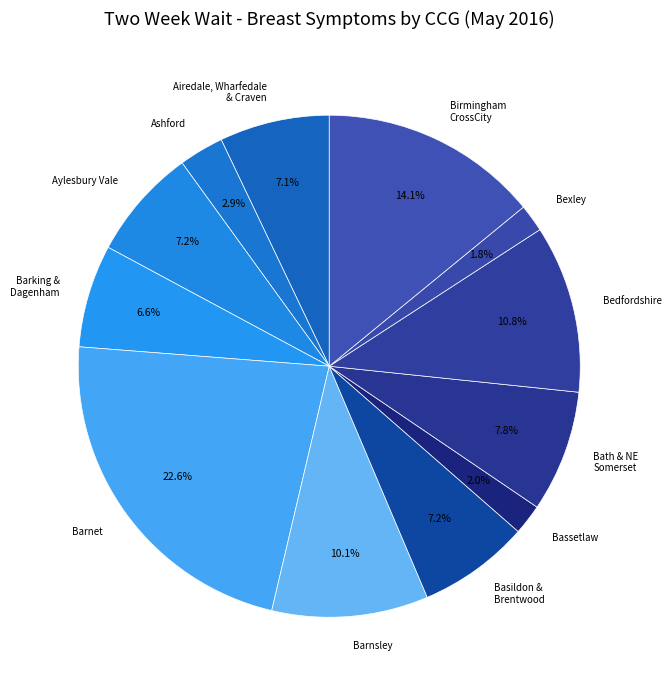

Do Bath & NE Somerset and Ashford together represent more than half of the pie?

No